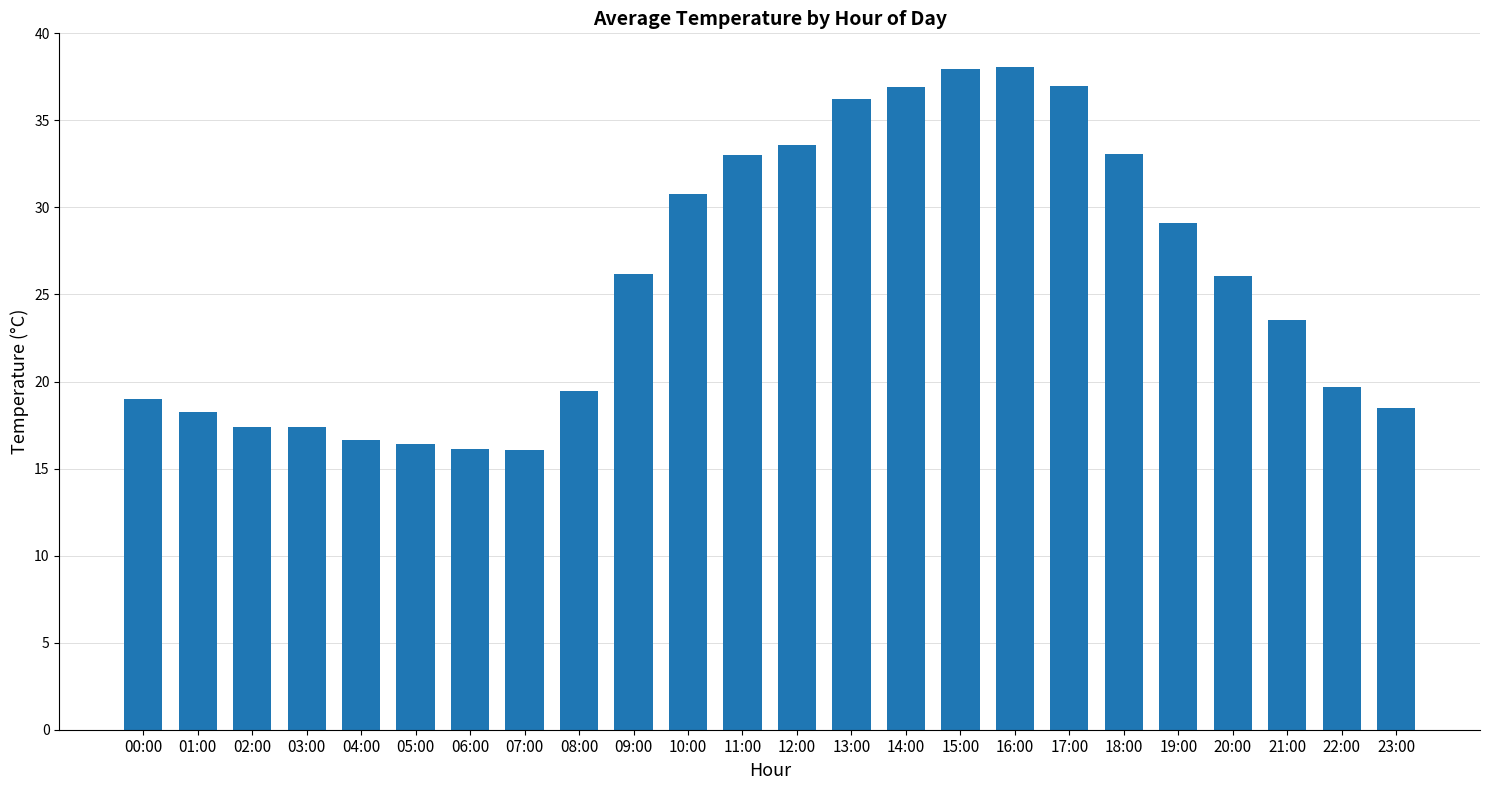

Between 00:00 and 08:00, which is larger?

08:00